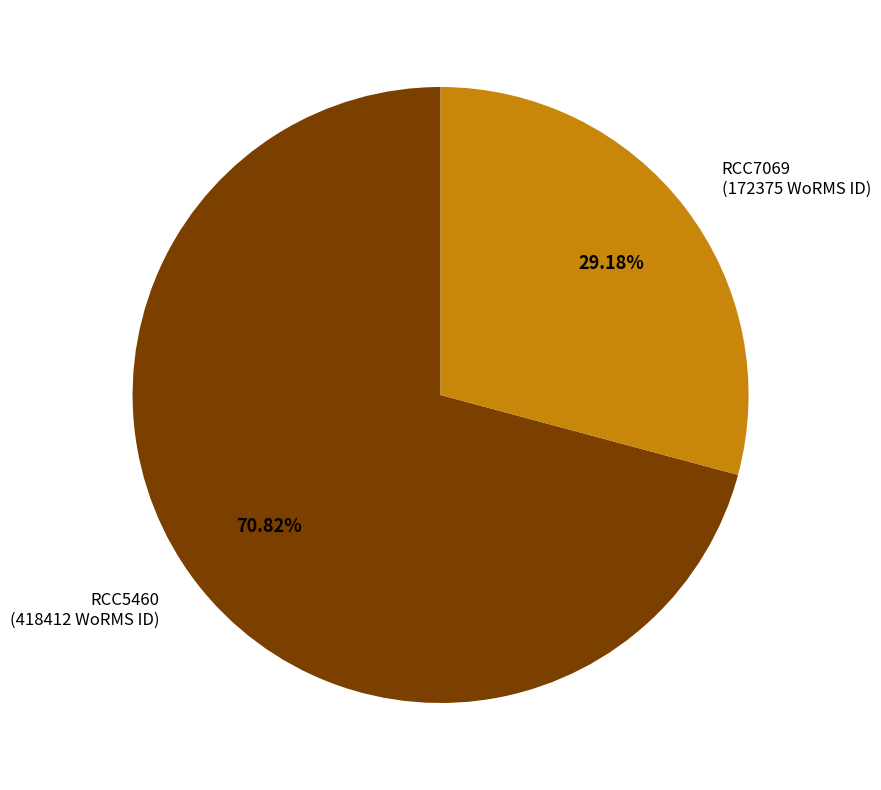

How many segments does this pie chart have?

2